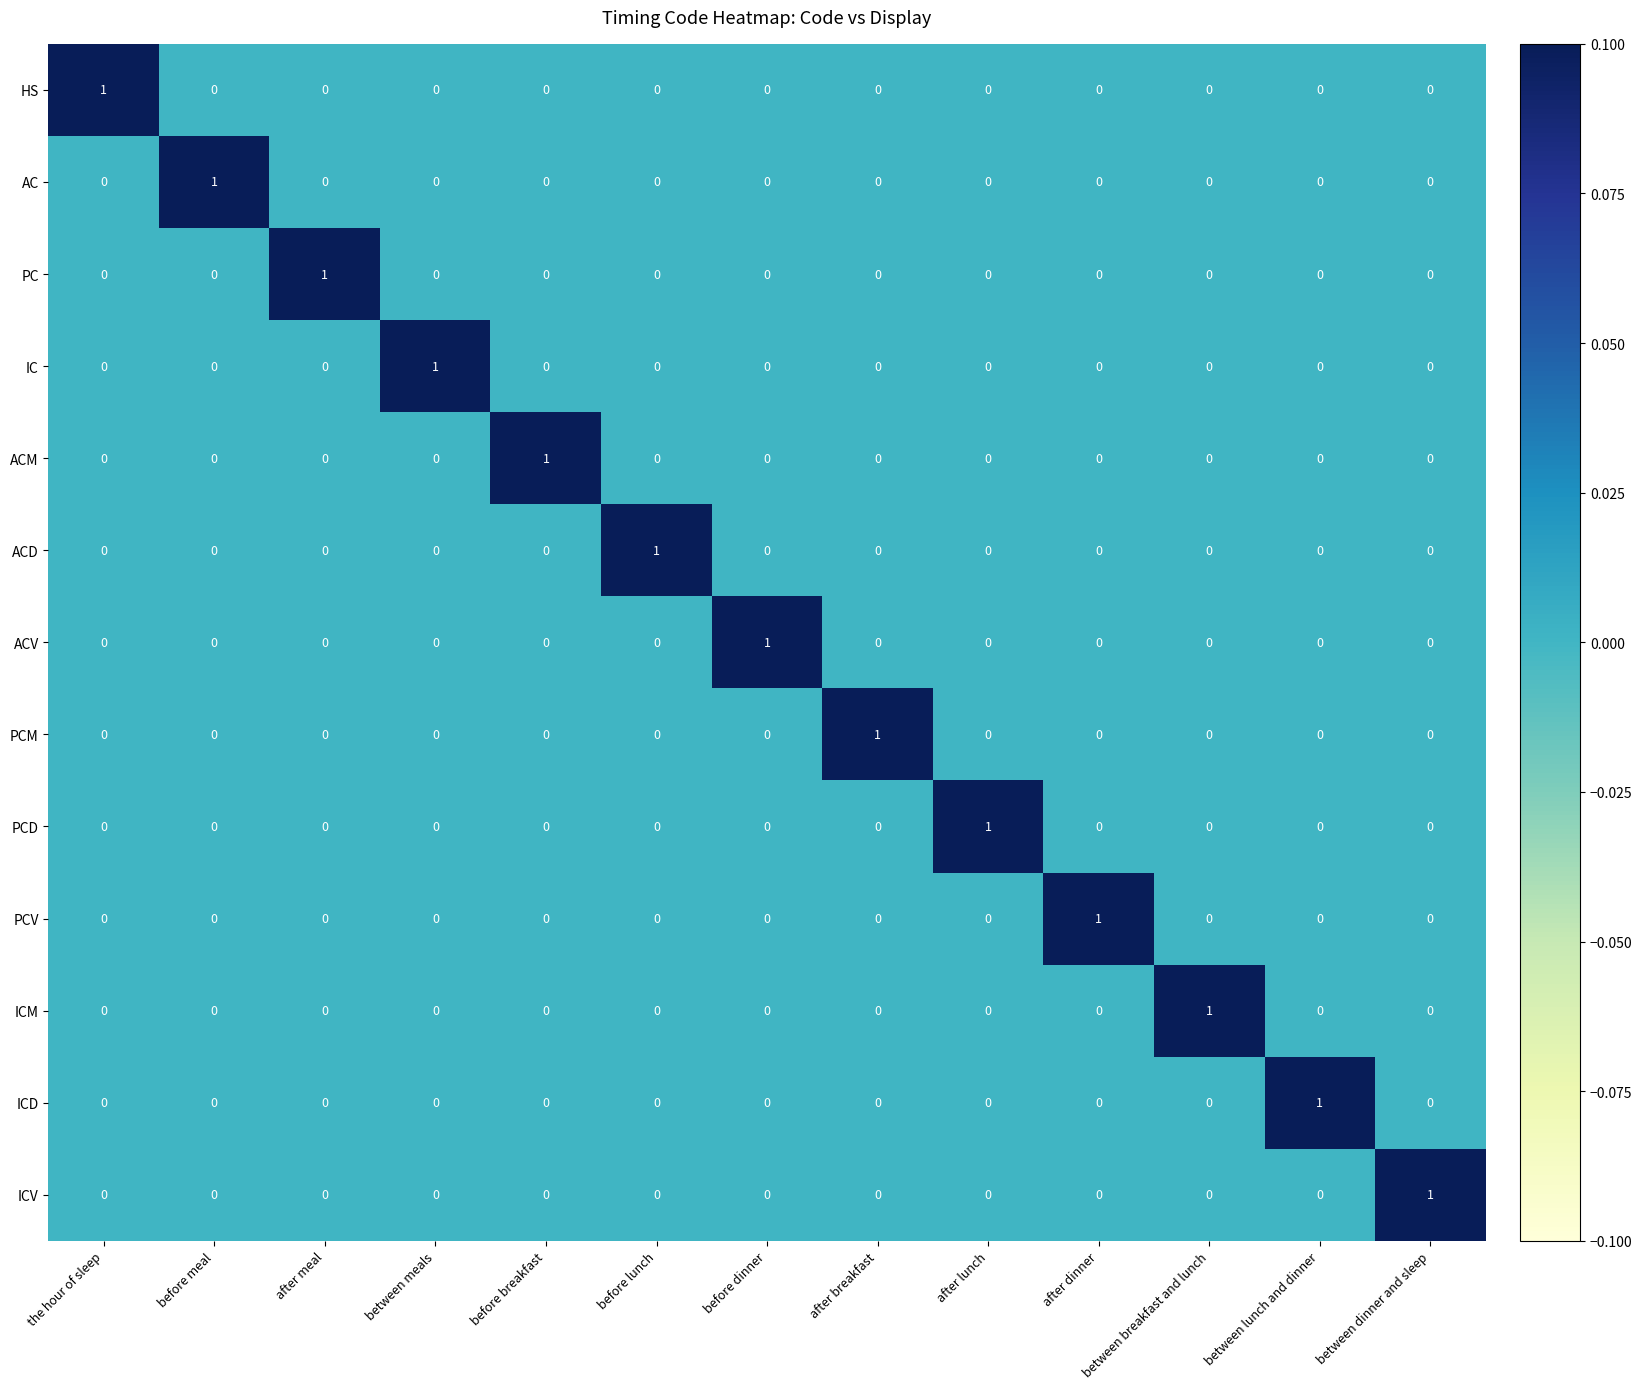

Is it true that PCV equals 0 at between breakfast and lunch?

True